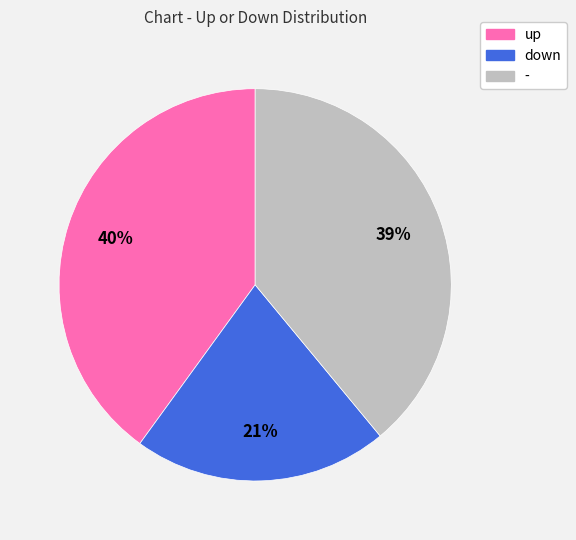

To the nearest percent, what percentage of the pie is down?

21%